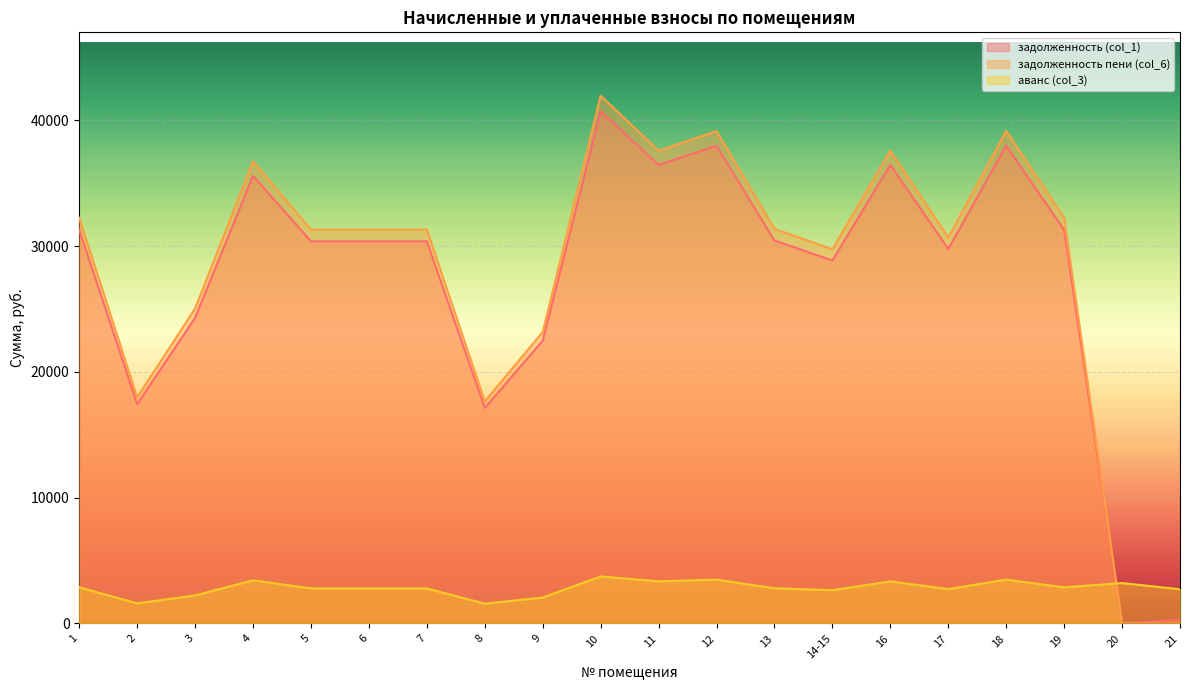

What position from the right is 4?

17